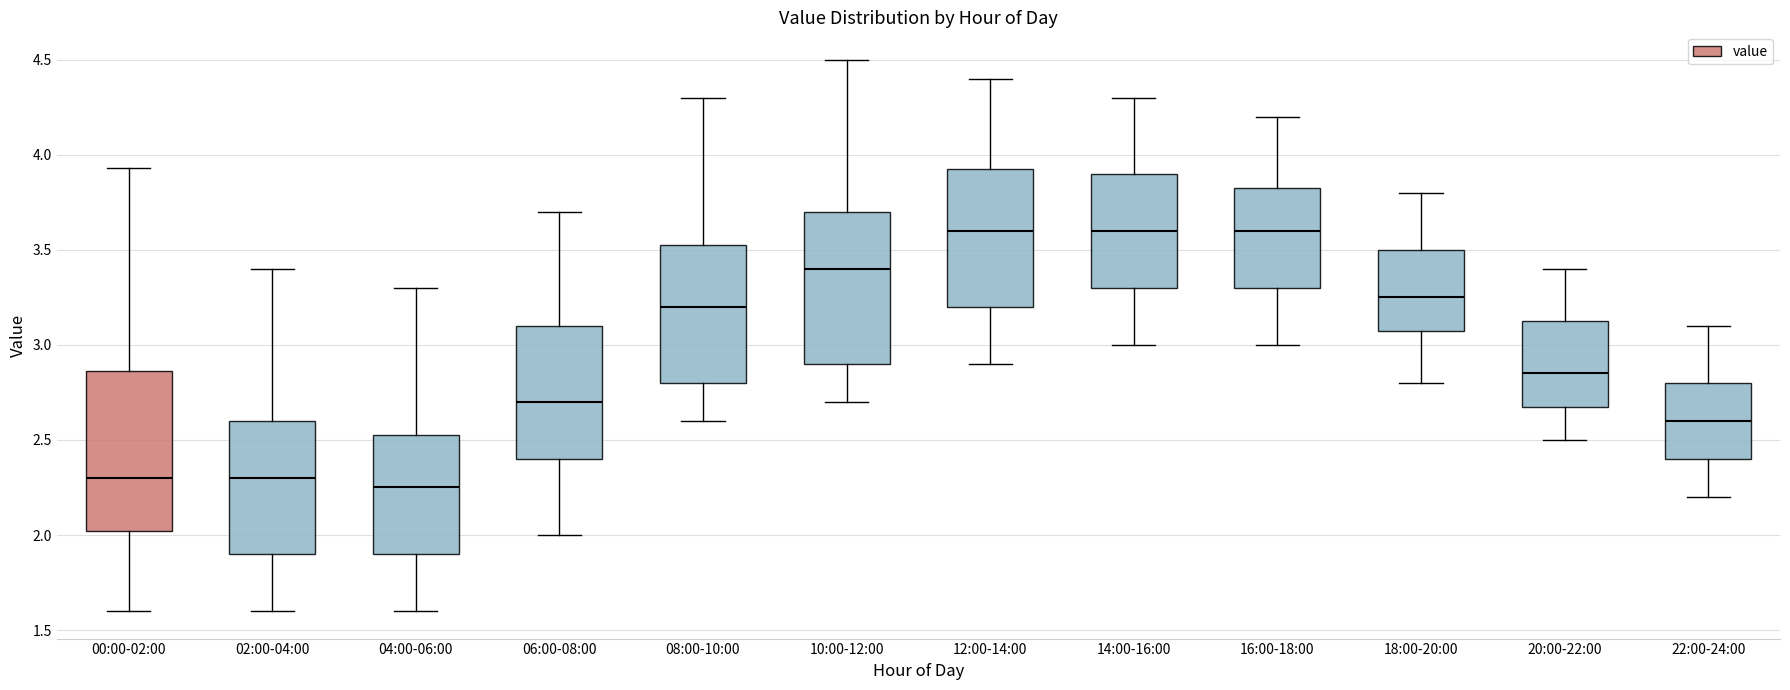

Reading left to right, transcribe this box plot: for each box, give where its median line is, the range the box spans, and where its two whiskers end, as read against the y-axis. The values are not printed on the chart, so give them approximately, as read against the axis.

00:00-02:00: median 2.30, box 2.00 to 2.85, whiskers 1.60 to 3.95
02:00-04:00: median 2.30, box 1.90 to 2.60, whiskers 1.60 to 3.40
04:00-06:00: median 2.25, box 1.90 to 2.55, whiskers 1.60 to 3.30
06:00-08:00: median 2.70, box 2.40 to 3.10, whiskers 2.00 to 3.70
08:00-10:00: median 3.20, box 2.80 to 3.55, whiskers 2.60 to 4.30
10:00-12:00: median 3.40, box 2.90 to 3.70, whiskers 2.70 to 4.50
12:00-14:00: median 3.60, box 3.20 to 3.95, whiskers 2.90 to 4.40
14:00-16:00: median 3.60, box 3.30 to 3.90, whiskers 3.00 to 4.30
16:00-18:00: median 3.60, box 3.30 to 3.85, whiskers 3.00 to 4.20
18:00-20:00: median 3.25, box 3.10 to 3.50, whiskers 2.80 to 3.80
20:00-22:00: median 2.85, box 2.70 to 3.15, whiskers 2.50 to 3.40
22:00-24:00: median 2.60, box 2.40 to 2.80, whiskers 2.20 to 3.10